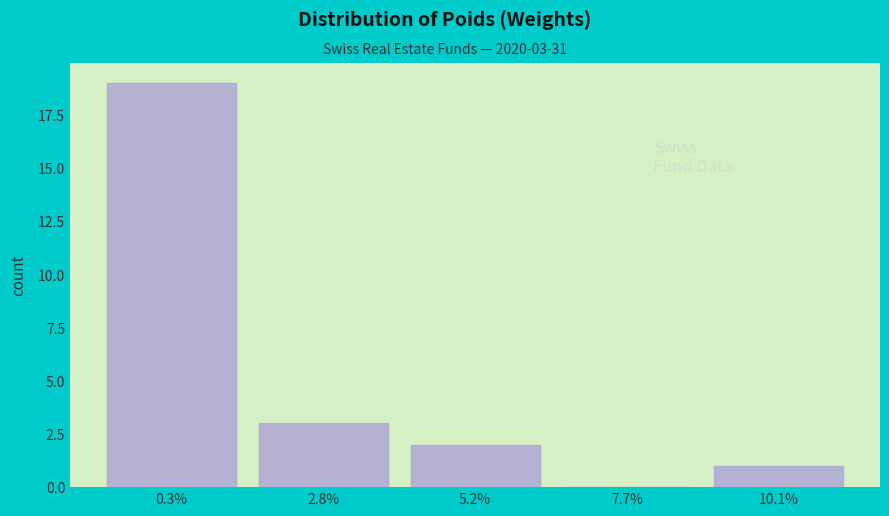

Reading left to right, list all the values displayed in this chart.

0.3%=19	2.8%=3	5.2%=2	7.7%=0	10.1%=1